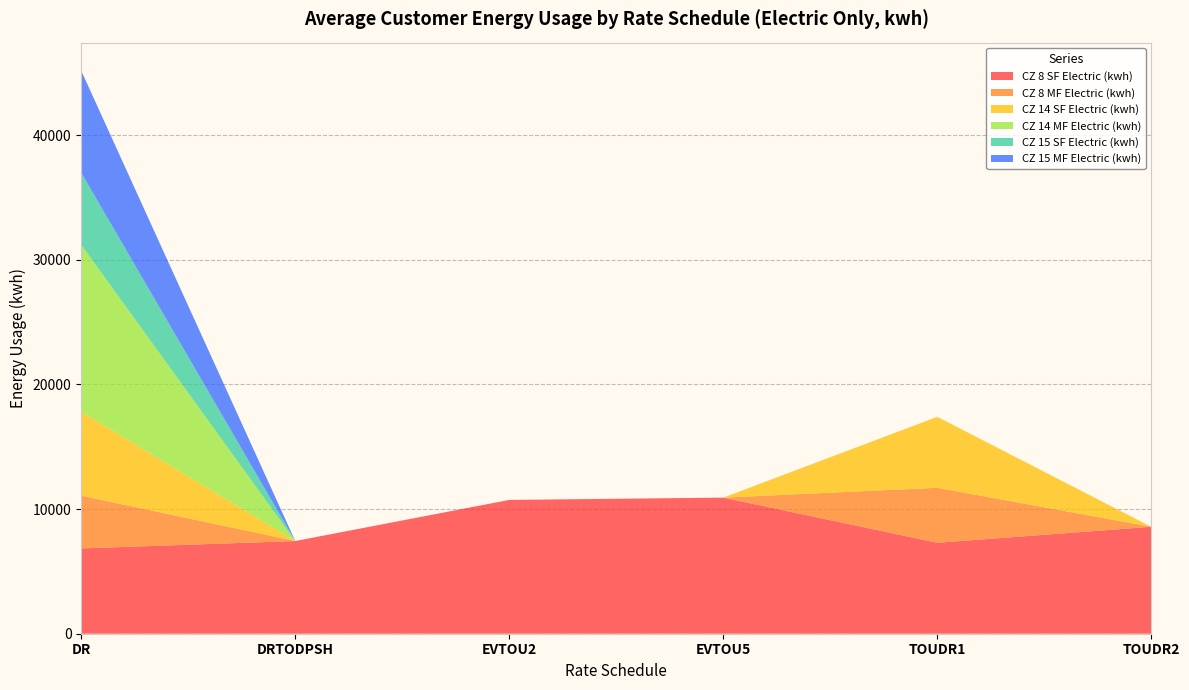

Reading left to right, list all the values displayed in this chart.

CZ 8 SF Electric (kwh): DR=6840.9	DRTODPSH=7436.3	EVTOU2=10733.6	EVTOU5=10918.9	TOUDR1=7296.3	TOUDR2=8578.0
CZ 8 MF Electric (kwh): DR=4238.3	DRTODPSH=0.0	EVTOU2=0.0	EVTOU5=0.0	TOUDR1=4411.7	TOUDR2=0.0
CZ 14 SF Electric (kwh): DR=6729.8	DRTODPSH=0.0	EVTOU2=0.0	EVTOU5=0.0	TOUDR1=5691.3	TOUDR2=0.0
CZ 14 MF Electric (kwh): DR=13391.6	DRTODPSH=0.0	EVTOU2=0.0	EVTOU5=0.0	TOUDR1=0.0	TOUDR2=0.0
CZ 15 SF Electric (kwh): DR=5783.5	DRTODPSH=0.0	EVTOU2=0.0	EVTOU5=0.0	TOUDR1=0.0	TOUDR2=0.0
CZ 15 MF Electric (kwh): DR=8178.8	DRTODPSH=0.0	EVTOU2=0.0	EVTOU5=0.0	TOUDR1=0.0	TOUDR2=0.0